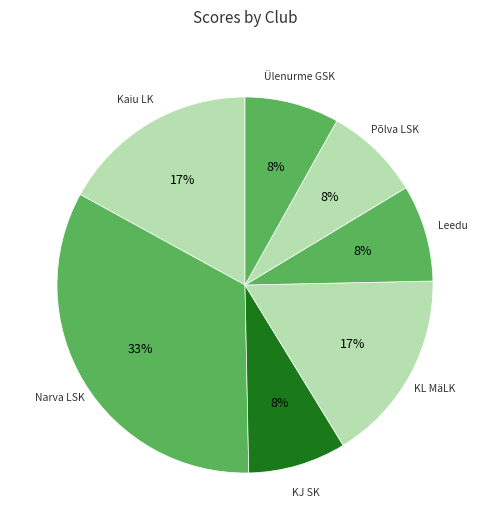

Count the number of slices in the pie.

7